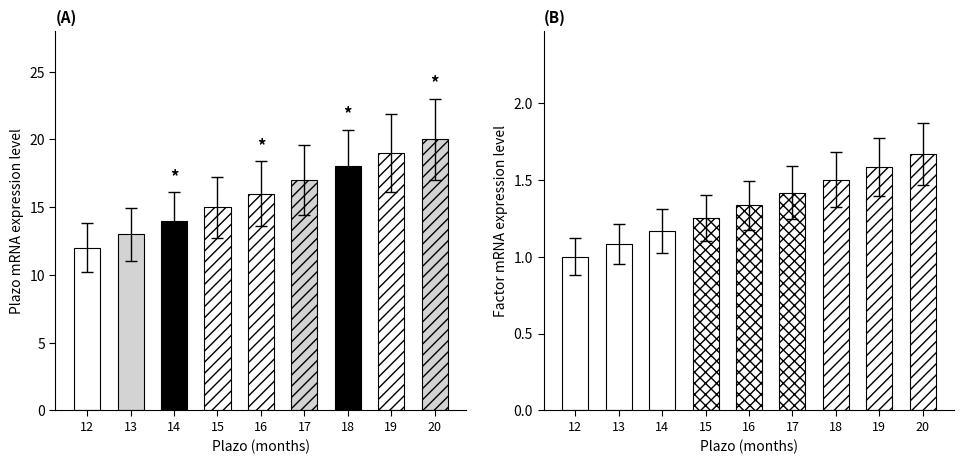

Which series has the largest total across all categories?

Plazo